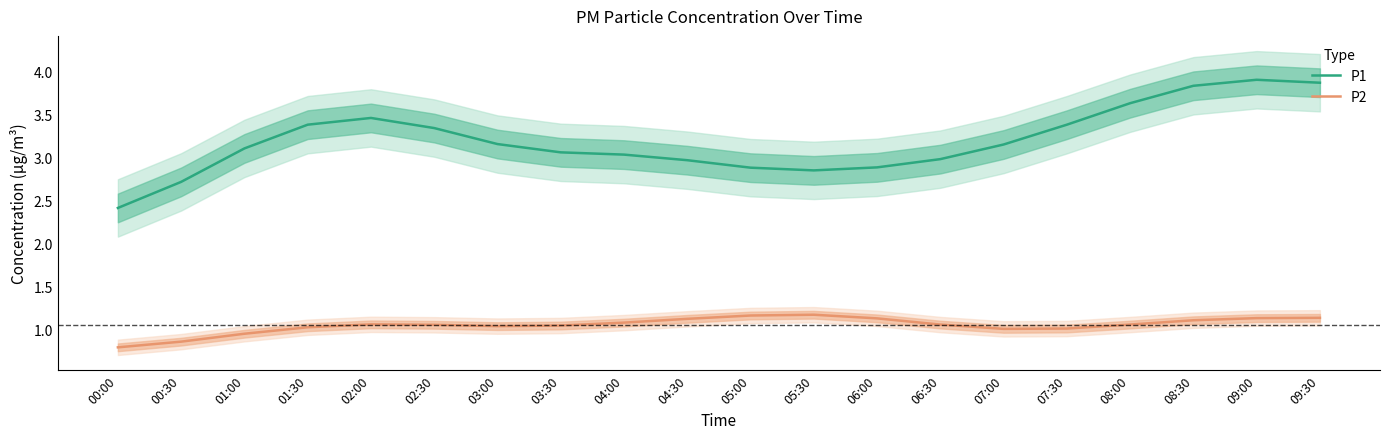

True or false: P2 has a value of 0.5 at 00:00.

False